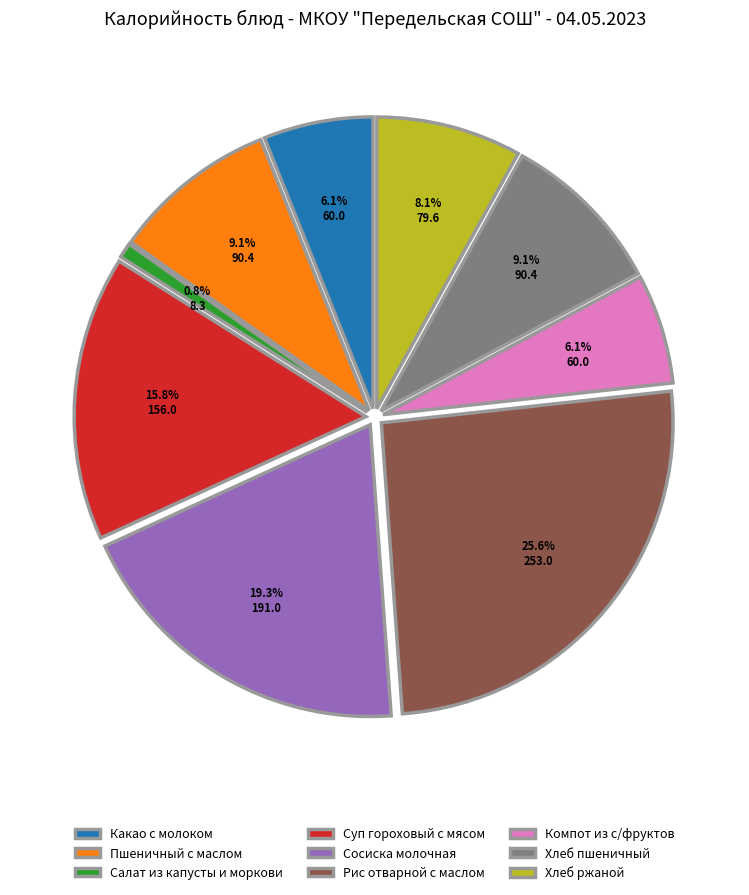

True or false: Салат из капусты и моркови accounts for 14% of the total.

False